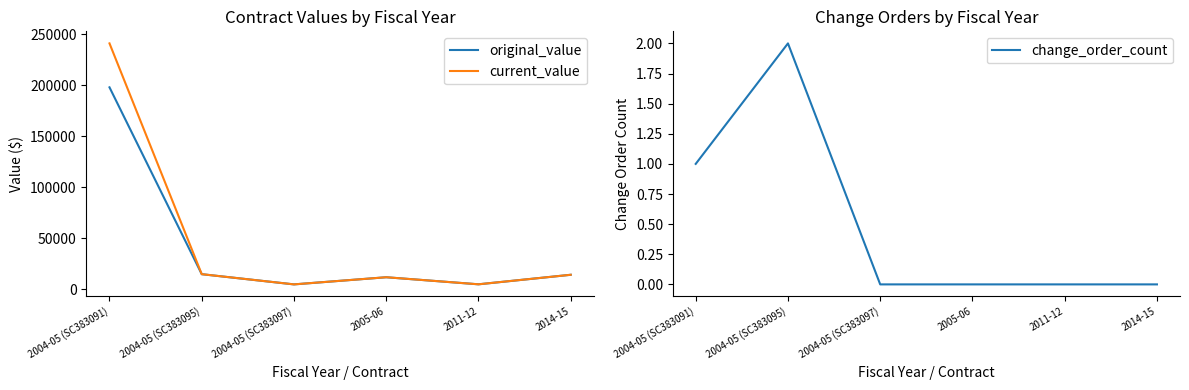

The change_order_count series shows -1.2 at 2004-05 (SC383097). True or false?

False